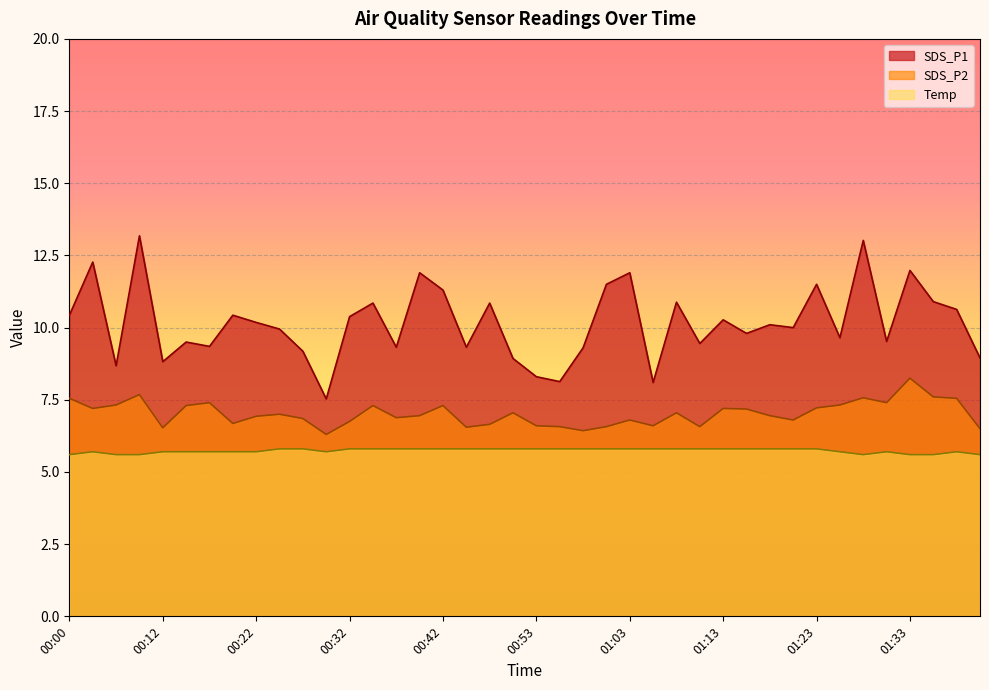

True or false: Temp and SDS_P2 cross at least once.

False